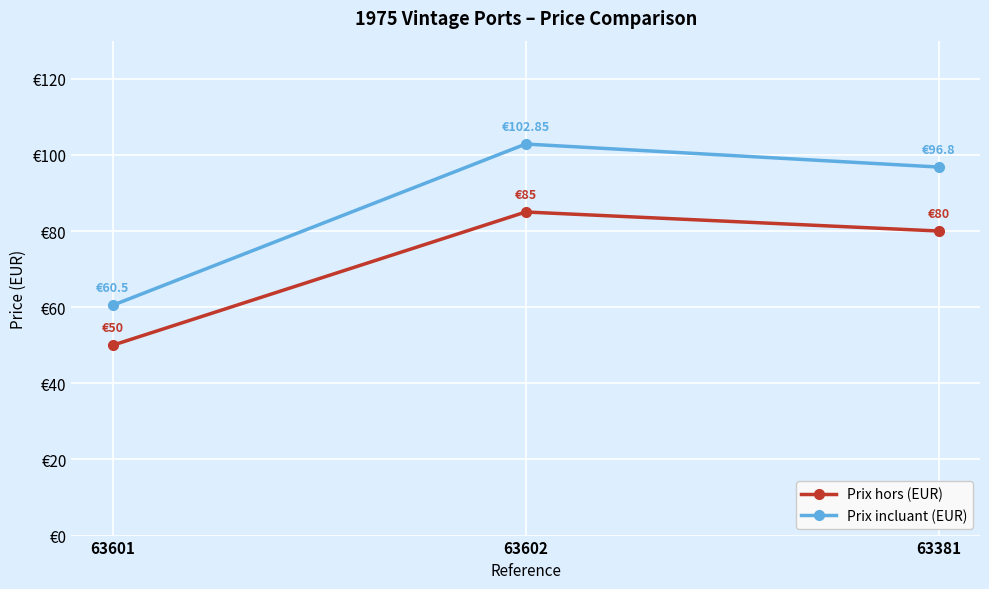

List the labels in order of Prix incluant (EUR) value, smallest first.

63601, 63381, 63602